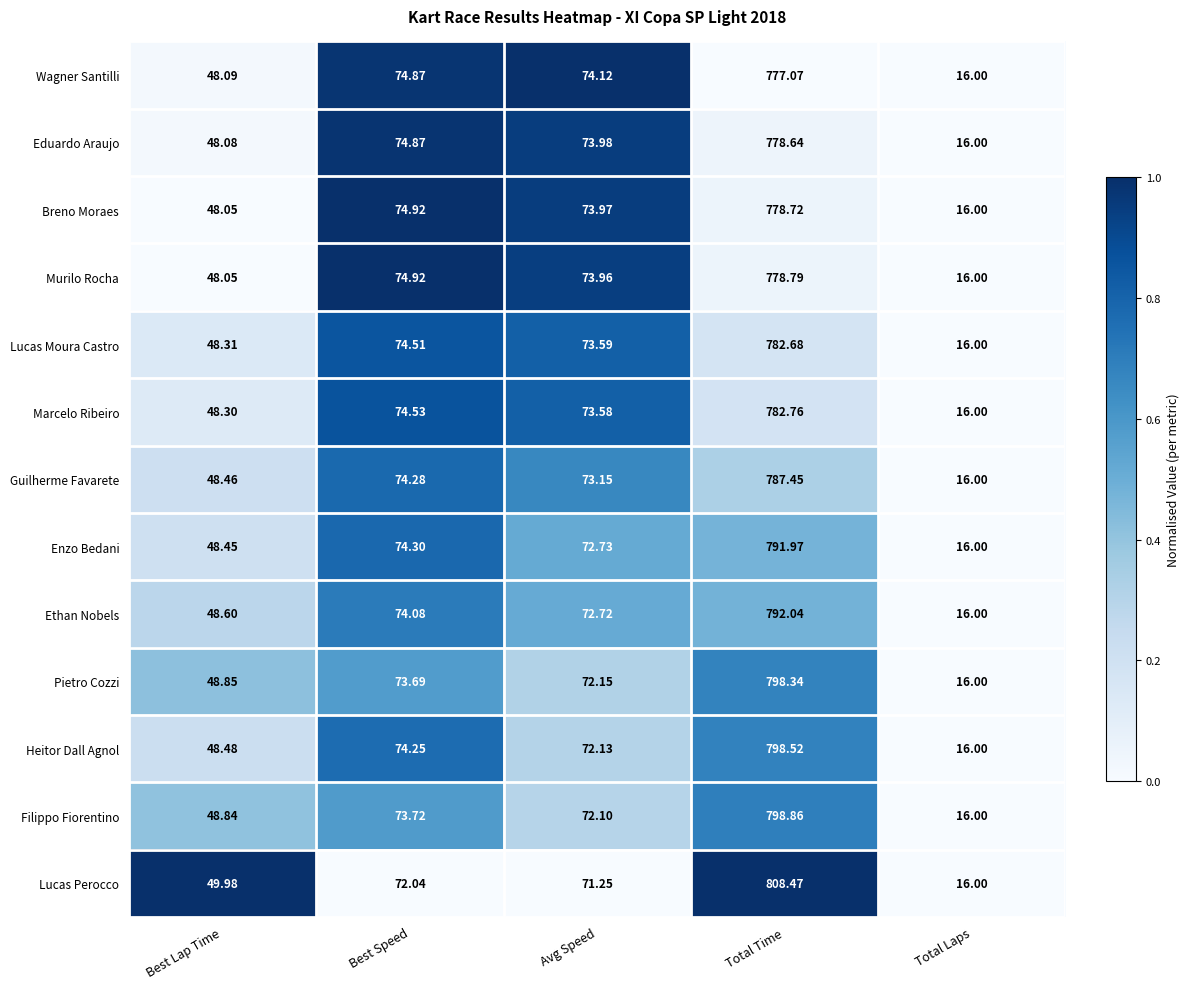

At which label is Murilo Rocha closest to 397?

Best Speed